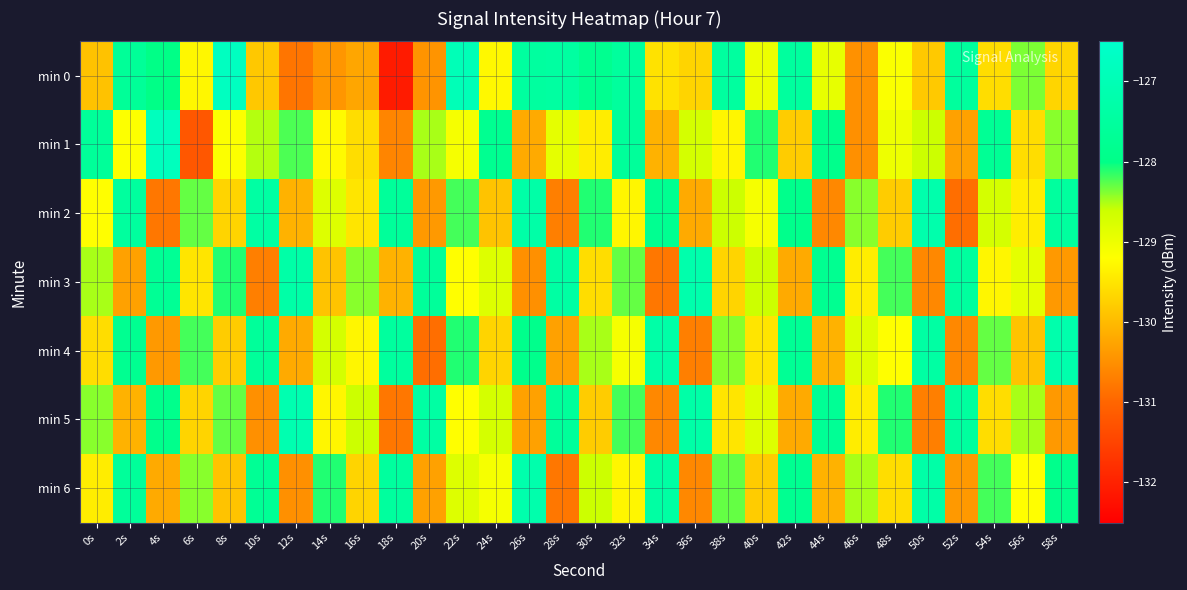

Reading right to left, transcribe all the data shown in this chart.

min 0: 58s=-129.7	56s=-128.4	54s=-129.6	52s=-127.5	50s=-129.8	48s=-129.2	46s=-130.5	44s=-128.9	42s=-127.5	40s=-129.0	38s=-127.5	36s=-129.7	34s=-129.5	32s=-127.5	30s=-127.8	28s=-127.4	26s=-127.5	24s=-129.3	22s=-127.0	20s=-130.4	18s=-132.1	16s=-130.2	14s=-130.4	12s=-130.8	10s=-129.8	8s=-126.8	6s=-129.3	4s=-128.0	2s=-127.6	0s=-129.9
min 1: 58s=-128.4	56s=-129.6	54s=-127.7	52s=-130.3	50s=-128.6	48s=-129.0	46s=-130.5	44s=-127.9	42s=-129.8	40s=-128.1	38s=-129.3	36s=-128.7	34s=-130.1	32s=-127.6	30s=-129.4	28s=-128.9	26s=-130.2	24s=-127.8	22s=-129.1	20s=-128.5	18s=-130.6	16s=-129.6	14s=-129.3	12s=-128.2	10s=-128.5	8s=-129.2	6s=-131.2	4s=-126.8	2s=-129.2	0s=-127.6
min 2: 58s=-127.5	56s=-129.4	54s=-128.7	52s=-130.9	50s=-127.2	48s=-129.8	46s=-128.4	44s=-130.6	42s=-127.9	40s=-129.1	38s=-128.6	36s=-130.2	34s=-127.8	32s=-129.3	30s=-128.1	28s=-130.7	26s=-127.3	24s=-129.9	22s=-128.2	20s=-130.4	18s=-127.6	16s=-129.5	14s=-128.8	12s=-130.1	10s=-127.4	8s=-129.7	6s=-128.3	4s=-130.8	2s=-127.5	0s=-129.2
min 3: 58s=-130.4	56s=-128.9	54s=-129.3	52s=-127.5	50s=-130.6	48s=-128.2	46s=-129.4	44s=-127.8	42s=-130.2	40s=-128.6	38s=-129.7	36s=-127.2	34s=-130.8	32s=-128.3	30s=-129.6	28s=-127.4	26s=-130.5	24s=-128.8	22s=-129.2	20s=-127.6	18s=-130.1	16s=-128.4	14s=-129.9	12s=-127.3	10s=-130.7	8s=-128.1	6s=-129.5	4s=-127.7	2s=-130.3	0s=-128.5
min 4: 58s=-127.2	56s=-129.9	54s=-128.3	52s=-130.6	50s=-127.4	48s=-129.2	46s=-128.8	44s=-130.1	42s=-127.7	40s=-129.5	38s=-128.4	36s=-130.7	34s=-127.3	32s=-129.1	30s=-128.5	28s=-130.3	26s=-127.9	24s=-129.7	22s=-128.1	20s=-130.9	18s=-127.5	16s=-129.3	14s=-128.7	12s=-130.2	10s=-127.6	8s=-129.8	6s=-128.2	4s=-130.4	2s=-127.8	0s=-129.6
min 5: 58s=-130.4	56s=-128.5	54s=-129.6	52s=-127.5	50s=-130.7	48s=-128.1	46s=-129.4	44s=-127.7	42s=-130.2	40s=-128.8	38s=-129.5	36s=-127.3	34s=-130.6	32s=-128.2	30s=-129.8	28s=-127.6	26s=-130.3	24s=-128.7	22s=-129.2	20s=-127.4	18s=-130.8	16s=-128.6	14s=-129.3	12s=-127.1	10s=-130.5	8s=-128.3	6s=-129.7	4s=-127.9	2s=-130.1	0s=-128.4
min 6: 58s=-127.9	56s=-129.2	54s=-128.2	52s=-130.4	50s=-127.3	48s=-129.6	46s=-128.5	44s=-130.1	42s=-127.8	40s=-129.8	38s=-128.3	36s=-130.6	34s=-127.4	32s=-129.3	30s=-128.6	28s=-130.8	26s=-127.2	24s=-129.1	22s=-128.8	20s=-130.3	18s=-127.5	16s=-129.7	14s=-128.1	12s=-130.5	10s=-127.7	8s=-129.9	6s=-128.4	4s=-130.2	2s=-127.6	0s=-129.4